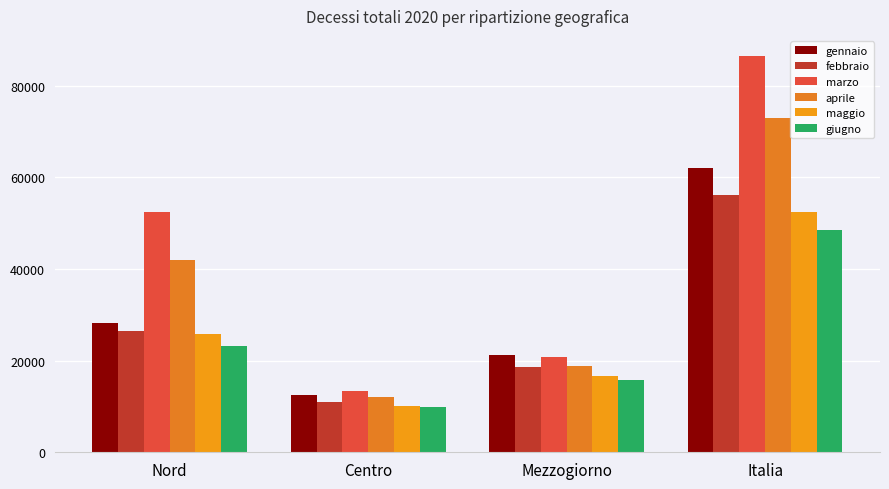

What is the total value across all series at Mezzogiorno?

111745